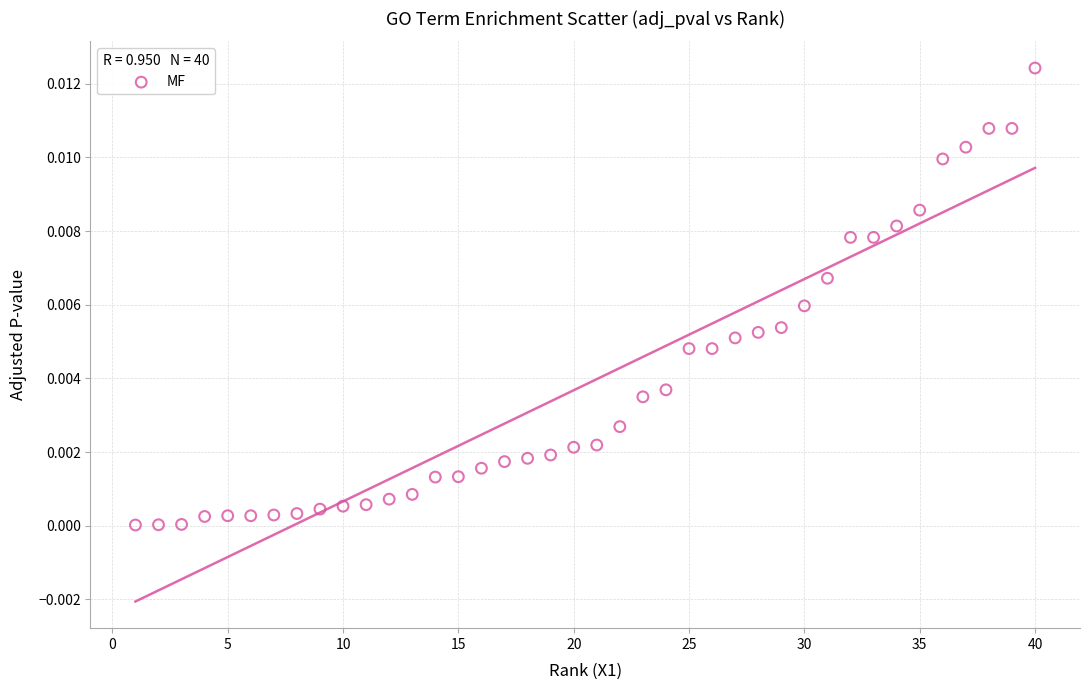

What is the range of X values (max minus min)?

39.0